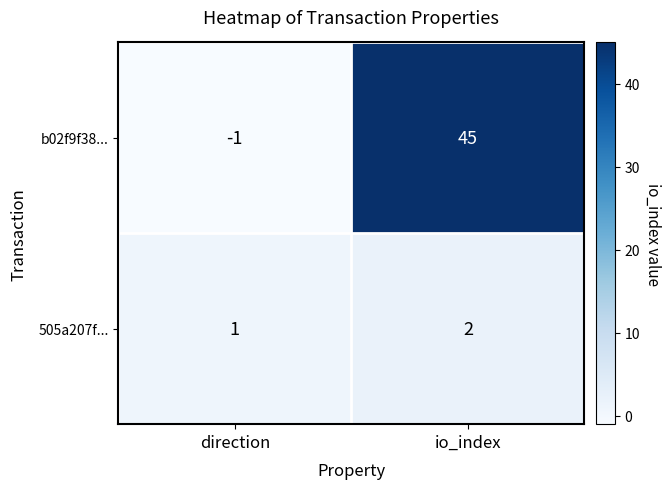

Count the number of categories in the chart.

2